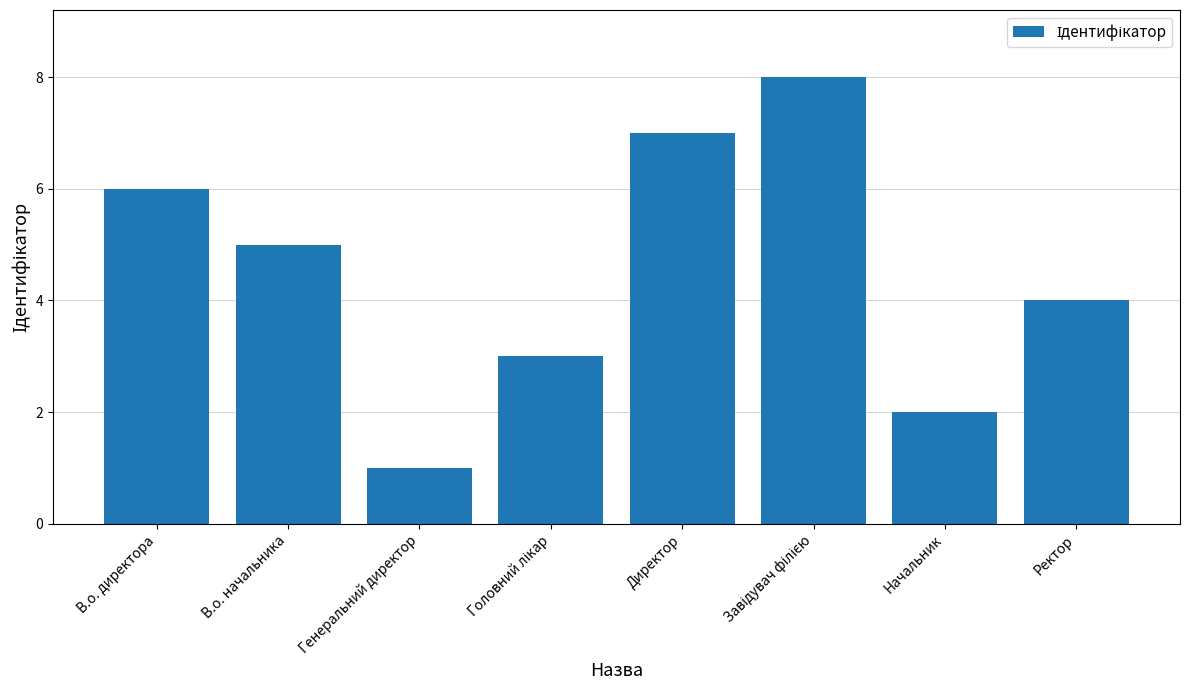

Which label corresponds to the smallest value in the chart?

Генеральний директор